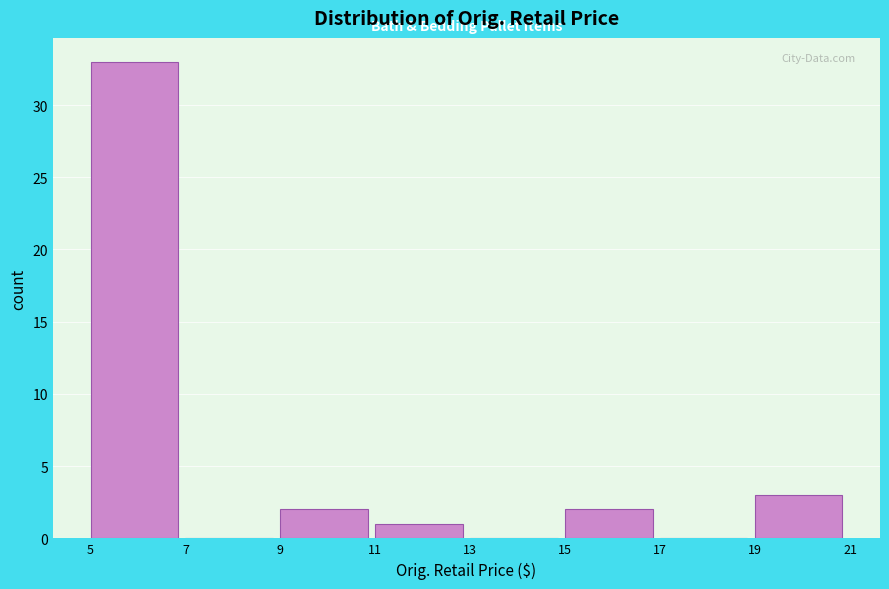

What is the height of the bar covering 15 to 17 on the x-axis? The values are not printed on the chart, so give them approximately, as read against the axis.

2